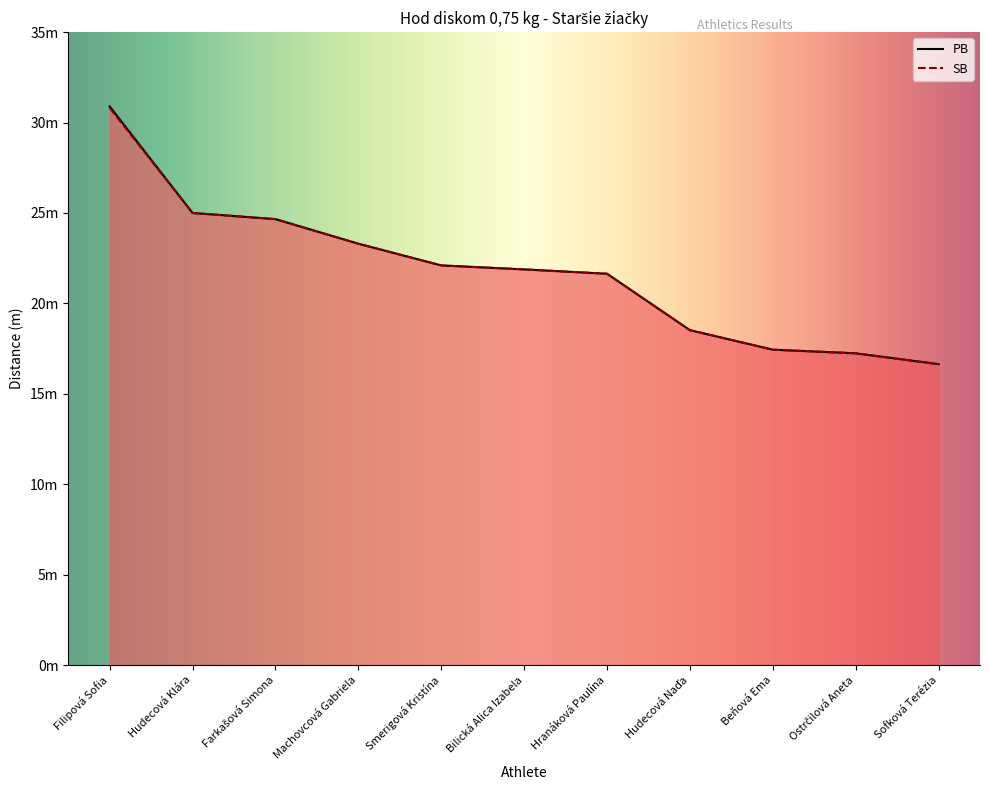

What are all the series names shown in the legend?

PB, SB